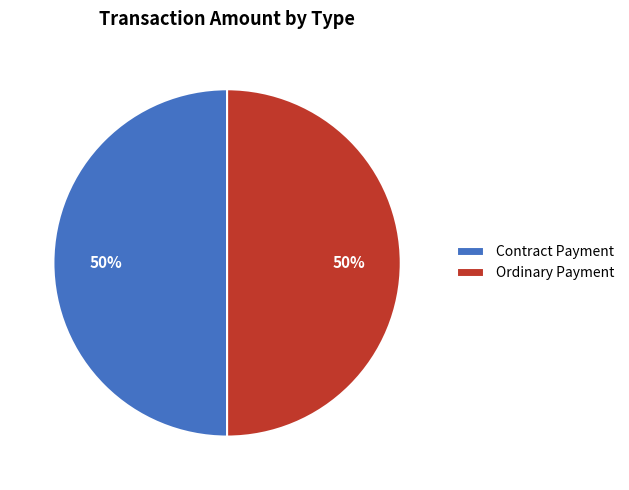

How many segments does this pie chart have?

2